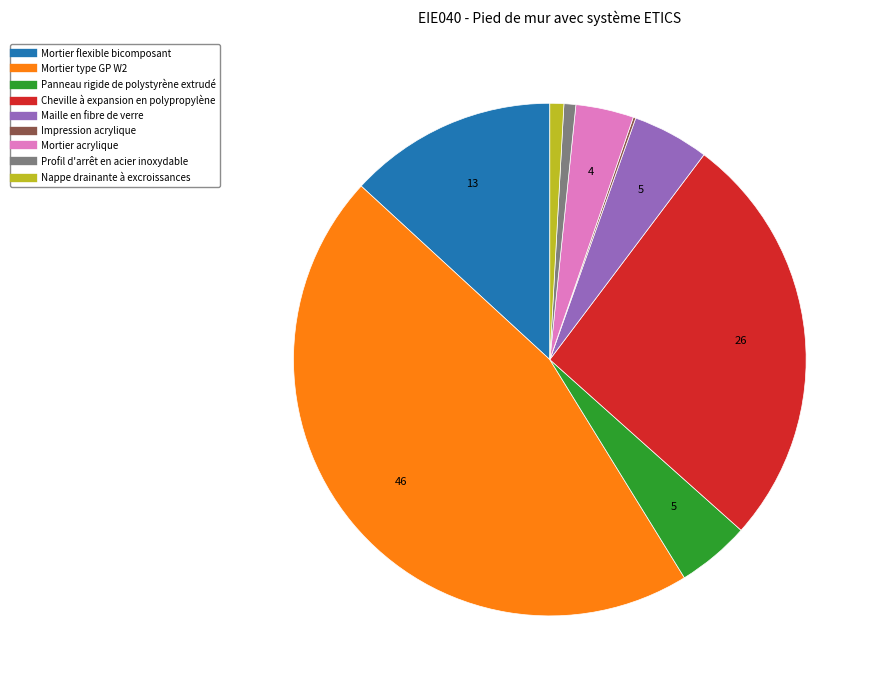

Between Cheville à expansion en polypropylène and Nappe drainante à excroissances, which is larger?

Cheville à expansion en polypropylène